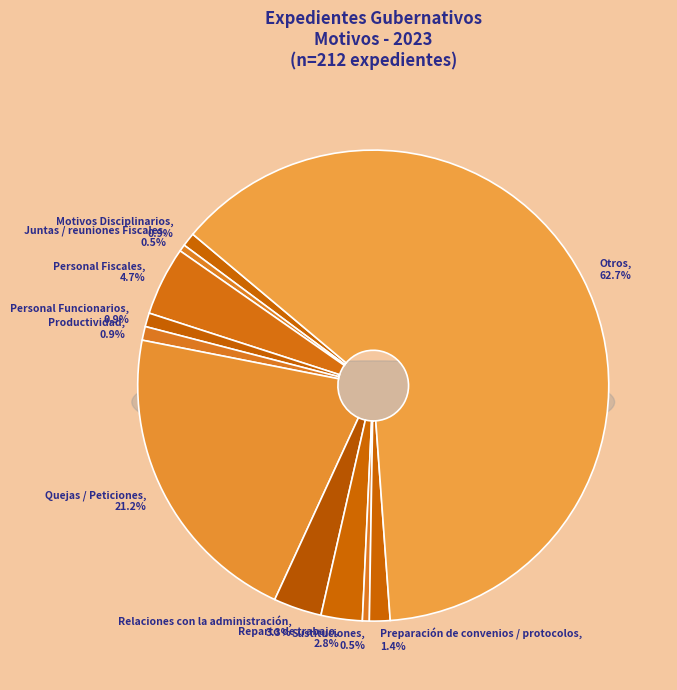

Combined, do Motivos Disciplinarios and Productividad account for over 50%?

No